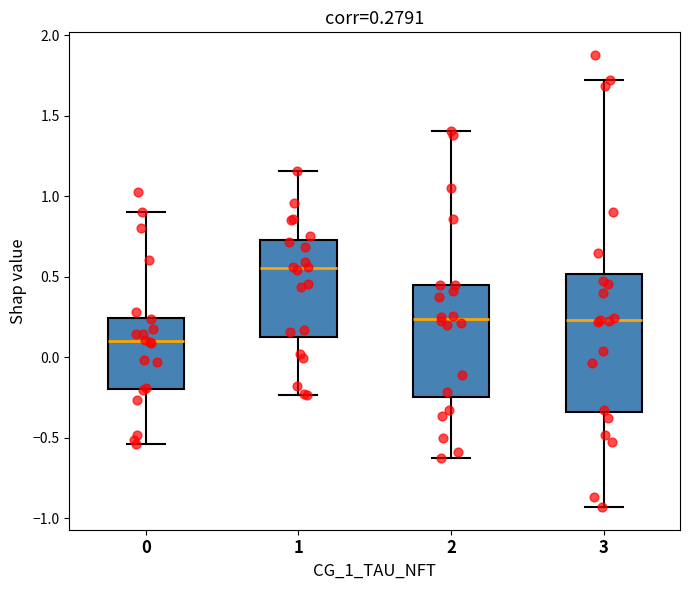

Which box is the tallest, from its lower edge to its upper edge?

3